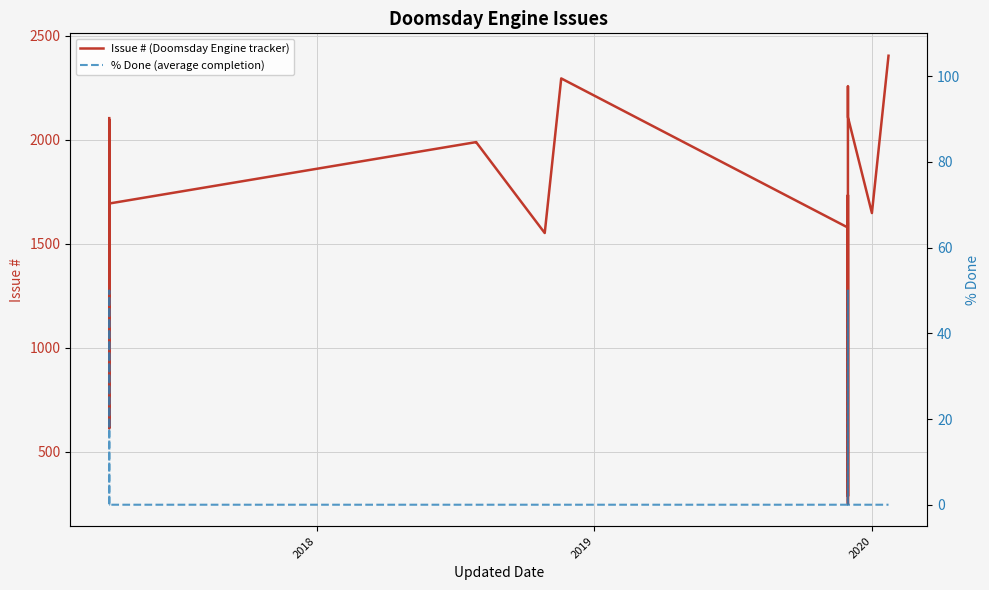

Reading left to right, transcribe all the data shown in this chart.

Issue # (Doomsday Engine tracker): 2104	2048	2012	1928	1593	1631	972	966	613	970	1921	975	2013	1701	2097	925	968	959	919	1440	1416	1694	1989	1988	1552	2295	1579	438	1532	1602	1559	251	1735	287	1952	2258	2109	1648	2404
% Done (average completion): 0	0	0	0	0	0	0	50	0	0	0	0	0	0	0	0	0	0	0	0	0	0	0	0	0	0	0	0	0	0	0	50	0	0	0	0	0	0	0